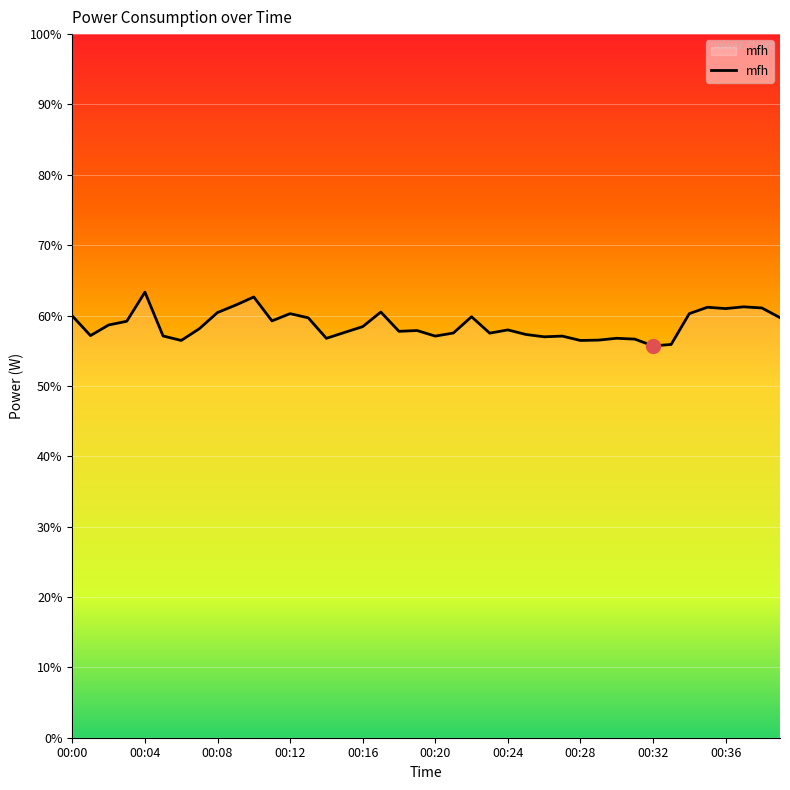

What is the minimum value shown in the chart?

55.7